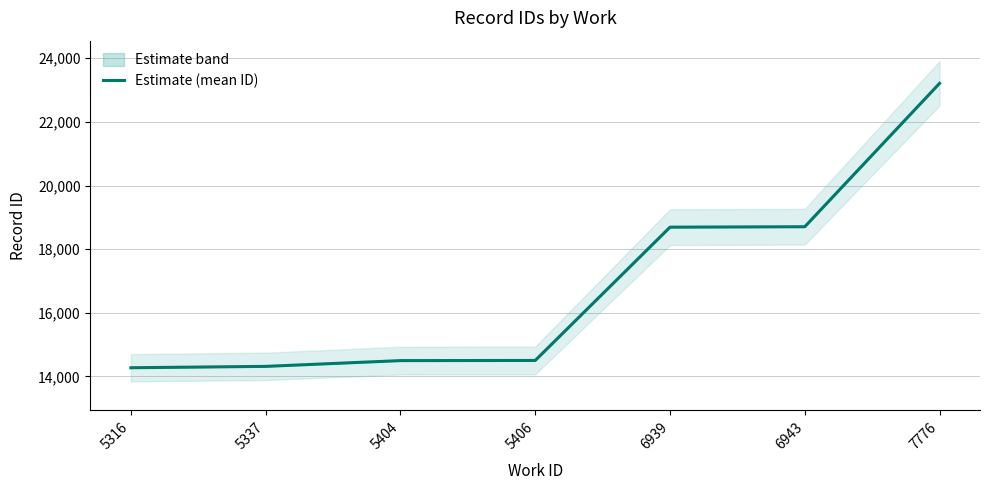

How many lines are shown in the chart?

1